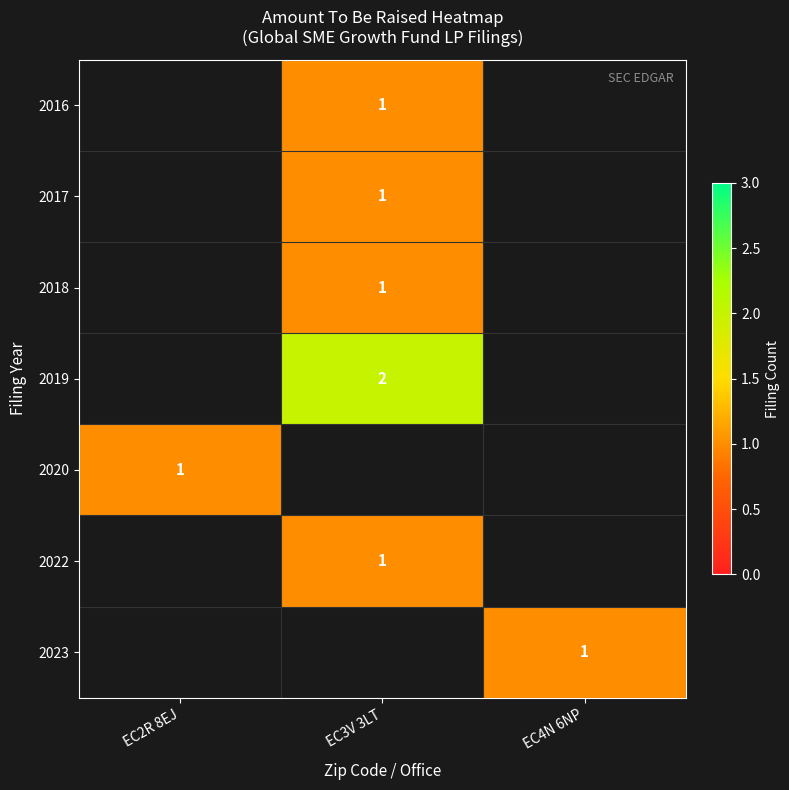

Between EC4N 6NP and EC3V 3LT, which is larger?

EC3V 3LT